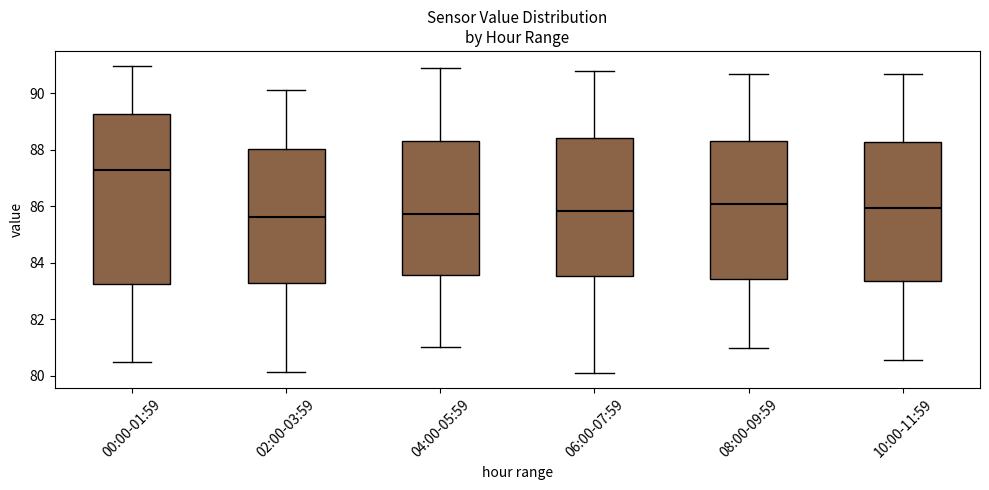

Reading left to right, transcribe this box plot: for each box, give where its median line is, the range the box spans, and where its two whiskers end, as read against the y-axis. The values are not printed on the chart, so give them approximately, as read against the axis.

00:00-01:59: median 87.2, box 83.2 to 89.2, whiskers 80.4 to 91.0
02:00-03:59: median 85.6, box 83.2 to 88.0, whiskers 80.2 to 90.2
04:00-05:59: median 85.8, box 83.6 to 88.4, whiskers 81.0 to 90.8
06:00-07:59: median 85.8, box 83.6 to 88.4, whiskers 80.2 to 90.8
08:00-09:59: median 86.0, box 83.4 to 88.2, whiskers 81.0 to 90.6
10:00-11:59: median 86.0, box 83.4 to 88.2, whiskers 80.6 to 90.6